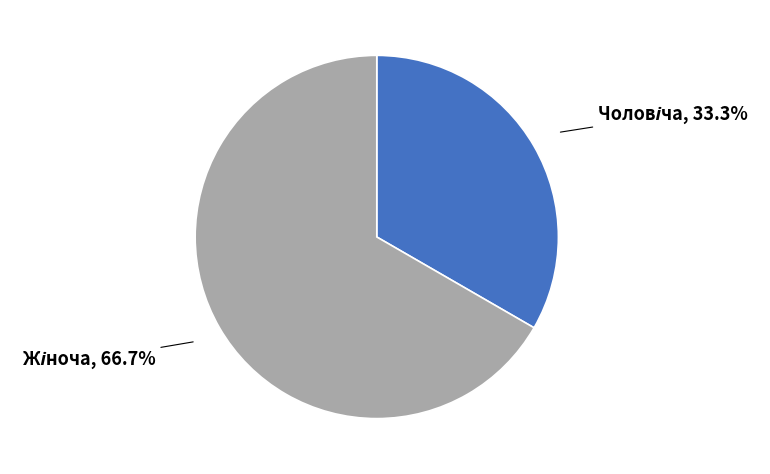

How many segments does this pie chart have?

2